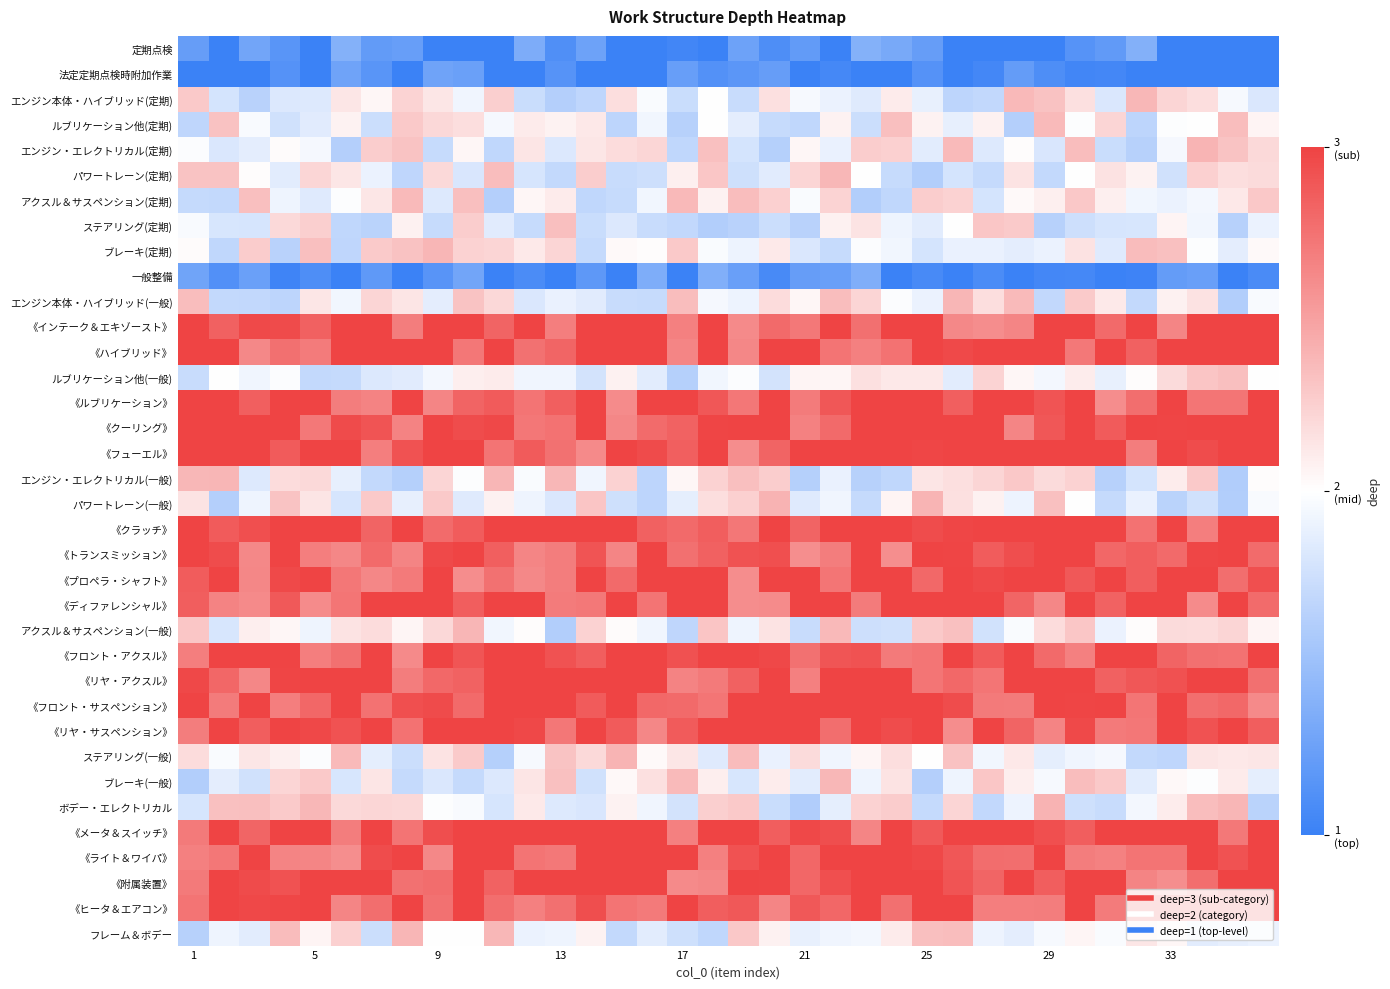

Reading left to right, transcribe all the data shown in this chart.

定期点検: 1.2	1.0	1.3	1.2	1.0	1.4	1.2	1.2	1.0	1.0	1.0	1.3	1.1	1.3	1.0	1.0	1.0	1.0	1.3	1.1	1.2	1.0	1.4	1.3	1.2	1.0	1.0	1.0	1.0	1.1	1.2	1.4	1.0	1.0	1.0	1.0
法定定期点検時附加作業: 1.0	1.0	1.0	1.1	1.0	1.3	1.2	1.0	1.3	1.2	1.0	1.0	1.1	1.0	1.0	1.0	1.2	1.1	1.2	1.2	1.0	1.1	1.0	1.0	1.1	1.0	1.1	1.2	1.1	1.0	1.0	1.0	1.0	1.0	1.0	1.0
エンジン本体・ハイブリッド(定期): 2.3	1.8	1.6	1.8	1.8	2.1	2.0	2.2	2.1	1.9	2.3	1.7	1.6	1.7	2.2	2.0	1.7	2.0	1.7	2.2	2.0	1.9	1.8	2.1	1.9	1.7	1.7	2.4	2.3	2.2	1.8	2.4	2.2	2.2	2.0	1.8
ルブリケーション他(定期): 1.7	2.3	2.0	1.8	1.8	2.1	1.7	2.3	2.2	2.2	1.9	2.1	2.1	2.1	1.7	1.9	1.6	2.0	1.9	1.7	1.7	2.1	1.7	2.3	2.1	1.9	2.1	1.6	2.4	2.0	2.2	1.7	2.0	2.0	2.4	2.1
エンジン・エレクトリカル(定期): 2.0	1.8	1.9	2.0	2.0	1.6	2.3	2.3	1.7	2.0	1.7	2.1	1.8	2.1	2.2	2.2	1.7	2.3	1.8	1.6	2.0	1.9	2.3	2.2	1.9	2.4	1.8	2.0	1.8	2.3	1.7	1.6	1.9	2.4	2.3	2.2
パワートレーン(定期): 2.3	2.3	2.0	1.9	2.2	2.1	1.9	1.7	2.2	1.8	2.3	1.8	1.7	2.3	1.7	1.7	2.1	2.3	1.8	1.8	2.2	2.4	2.0	1.7	1.6	1.8	1.7	2.1	1.7	2.0	2.2	2.1	1.8	2.2	2.2	2.2
アクスル＆サスペンション(定期): 1.7	1.7	2.3	1.9	1.8	2.0	2.1	2.4	1.8	2.3	1.6	2.0	2.1	1.7	1.7	1.9	2.4	2.1	2.3	2.2	2.0	2.2	1.6	1.7	2.3	2.2	1.8	2.0	2.1	2.3	2.1	1.9	1.9	1.9	2.1	2.3
ステアリング(定期): 2.0	1.8	1.8	2.2	2.3	1.7	1.7	2.1	1.7	2.3	1.8	1.7	2.3	1.7	1.8	1.7	1.7	1.6	1.6	1.7	1.6	2.1	2.1	1.9	1.9	2.0	2.3	2.3	1.6	1.7	1.8	1.8	2.1	1.9	1.6	1.9
ブレーキ(定期): 2.0	1.7	2.3	1.6	2.3	1.7	2.3	2.3	2.4	2.2	2.2	2.1	2.2	1.7	2.0	2.0	2.3	2.0	1.9	2.1	1.8	1.7	2.0	1.9	1.8	1.9	1.9	1.9	1.9	2.1	1.8	2.4	2.3	2.0	1.9	2.0
一般整備: 1.3	1.1	1.2	1.0	1.1	1.0	1.2	1.0	1.2	1.3	1.0	1.1	1.0	1.2	1.0	1.3	1.0	1.4	1.2	1.1	1.2	1.2	1.4	1.0	1.1	1.0	1.1	1.0	1.1	1.1	1.0	1.0	1.2	1.2	1.0	1.1
エンジン本体・ハイブリッド(一般): 2.3	1.7	1.7	1.7	2.1	1.9	2.2	2.1	1.9	2.3	2.2	1.8	1.9	1.9	1.7	1.7	2.3	2.0	1.9	2.2	2.0	2.3	2.2	2.0	1.9	2.4	2.2	2.4	1.7	2.3	2.1	1.7	2.1	2.1	1.6	2.0
《インテーク＆エキゾースト》: 3.0	2.8	3.0	3.0	2.8	3.0	3.0	2.7	3.0	3.0	2.8	3.0	2.7	3.0	3.0	3.0	2.7	3.0	2.6	2.8	2.7	3.0	2.8	3.0	3.0	2.6	2.6	2.6	3.0	3.0	2.8	3.0	2.6	3.0	3.0	3.0
《ハイブリッド》: 3.0	3.0	2.6	2.8	2.7	3.0	3.0	3.0	3.0	2.7	3.0	2.8	2.8	3.0	3.0	3.0	2.6	3.0	2.6	3.0	3.0	2.7	2.7	2.7	3.0	3.0	3.0	3.0	3.0	2.7	3.0	2.8	3.0	3.0	3.0	3.0
ルブリケーション他(一般): 1.7	2.0	1.9	2.0	1.7	1.7	1.8	1.8	1.9	2.1	2.1	1.9	1.9	1.8	2.1	1.9	1.6	1.9	2.0	1.8	2.1	2.1	2.2	2.1	2.1	1.9	2.2	2.0	1.9	2.1	1.9	2.0	2.2	2.3	2.3	2.0
《ルブリケーション》: 3.0	3.0	2.9	3.0	3.0	2.7	2.7	3.0	2.6	2.8	2.9	2.7	2.9	3.0	2.6	3.0	3.0	2.9	2.7	3.0	2.7	2.9	3.0	3.0	3.0	2.8	3.0	3.0	2.9	3.0	2.6	2.8	3.0	2.7	2.7	3.0
《クーリング》: 3.0	3.0	3.0	3.0	2.7	3.0	2.9	2.7	3.0	2.9	3.0	2.7	2.7	3.0	2.6	2.8	2.8	3.0	3.0	3.0	2.7	2.8	3.0	3.0	3.0	3.0	3.0	2.6	2.9	3.0	2.9	3.0	3.0	3.0	3.0	3.0
《フューエル》: 3.0	3.0	3.0	2.9	3.0	3.0	2.7	2.9	3.0	3.0	2.7	2.9	2.8	2.6	3.0	3.0	2.8	3.0	2.6	2.8	3.0	3.0	3.0	3.0	3.0	3.0	3.0	3.0	3.0	3.0	3.0	2.7	3.0	3.0	3.0	3.0
エンジン・エレクトリカル(一般): 2.4	2.4	1.8	2.2	2.2	1.9	1.7	1.6	2.2	2.0	2.4	2.0	2.4	1.9	2.2	1.7	2.0	2.2	2.3	2.3	1.6	1.9	1.6	1.7	2.1	2.2	2.2	2.3	2.2	2.2	1.6	1.8	2.1	2.3	1.6	2.0
パワートレーン(一般): 2.1	1.6	1.9	2.3	2.1	1.8	2.3	1.9	2.3	1.8	2.1	1.9	1.8	2.3	1.8	1.7	1.9	2.2	2.2	2.4	1.8	1.9	1.7	2.1	2.4	2.2	2.1	1.9	2.3	2.0	1.7	1.9	1.7	1.8	1.6	2.0
《クラッチ》: 3.0	2.9	2.9	3.0	3.0	3.0	2.8	3.0	2.8	2.9	3.0	3.0	3.0	3.0	3.0	2.8	2.8	2.9	2.7	3.0	2.8	3.0	3.0	3.0	3.0	3.0	3.0	3.0	3.0	3.0	3.0	2.7	3.0	2.7	3.0	3.0
《トランスミッション》: 3.0	2.9	2.6	3.0	2.7	2.6	2.8	2.7	3.0	3.0	2.9	2.6	2.7	2.9	2.6	3.0	2.8	2.8	2.9	2.9	2.6	2.7	3.0	2.6	3.0	3.0	2.9	2.9	3.0	3.0	2.8	2.9	2.8	3.0	3.0	2.8
《プロペラ・シャフト》: 2.9	3.0	2.6	3.0	3.0	2.7	2.6	2.7	3.0	2.6	2.8	2.6	2.7	3.0	2.8	3.0	3.0	3.0	2.6	3.0	3.0	2.7	3.0	3.0	2.8	3.0	3.0	3.0	3.0	2.9	3.0	2.9	3.0	3.0	2.8	2.9
《ディファレンシャル》: 2.9	2.7	2.6	2.9	2.6	2.7	3.0	3.0	3.0	2.9	3.0	3.0	2.7	2.7	3.0	2.7	3.0	3.0	2.6	2.6	3.0	3.0	2.7	3.0	3.0	3.0	3.0	2.8	2.6	3.0	2.8	3.0	3.0	2.6	3.0	2.8
アクスル＆サスペンション(一般): 2.3	1.8	2.1	2.0	1.9	2.1	2.2	2.1	2.2	2.4	1.9	2.0	1.6	2.2	2.0	1.9	1.7	2.3	1.9	2.1	1.7	2.4	1.7	1.8	2.3	2.3	1.8	2.0	2.2	2.3	1.9	2.0	2.2	2.2	2.2	2.1
《フロント・アクスル》: 2.7	3.0	3.0	3.0	2.7	2.8	3.0	2.6	3.0	2.9	3.0	3.0	2.9	2.9	3.0	3.0	2.9	3.0	3.0	3.0	2.8	2.9	2.9	2.7	2.7	3.0	2.9	3.0	2.8	2.7	3.0	3.0	2.8	2.8	2.7	3.0
《リヤ・アクスル》: 3.0	2.8	2.6	3.0	3.0	3.0	3.0	2.7	2.8	2.8	3.0	3.0	3.0	3.0	3.0	3.0	2.7	2.7	2.8	3.0	2.7	3.0	3.0	3.0	2.7	2.8	2.7	3.0	3.0	3.0	2.8	2.9	2.9	3.0	3.0	2.8
《フロント・サスペンション》: 3.0	2.7	3.0	2.7	2.8	3.0	2.7	2.9	3.0	2.8	3.0	3.0	3.0	2.9	3.0	2.8	2.8	2.7	3.0	3.0	3.0	3.0	3.0	3.0	3.0	2.9	2.7	2.7	3.0	3.0	3.0	2.7	3.0	2.8	2.8	2.6
《リヤ・サスペンション》: 2.7	3.0	2.9	3.0	3.0	2.9	3.0	2.7	3.0	3.0	3.0	3.0	2.7	3.0	2.9	2.6	2.9	3.0	3.0	3.0	3.0	2.8	3.0	3.0	3.0	2.6	3.0	2.8	2.6	3.0	2.7	2.7	3.0	2.9	3.0	2.9
ステアリング(一般): 2.2	2.0	2.1	2.1	2.0	2.4	1.9	1.7	2.1	2.3	1.6	2.0	2.3	2.2	2.4	2.0	2.1	1.8	2.4	1.9	2.2	1.9	2.0	2.2	2.0	2.3	1.9	2.1	1.9	1.9	2.0	1.7	1.7	2.1	2.1	2.1
ブレーキ(一般): 1.6	1.9	1.8	2.2	2.3	1.8	2.1	1.7	1.8	1.7	1.8	2.1	2.3	1.8	2.0	2.2	2.4	2.1	1.8	2.1	1.9	2.4	1.9	2.1	1.6	1.9	2.3	2.1	2.0	2.3	2.3	1.9	2.0	2.0	2.1	1.9
ボデー・エレクトリカル: 1.8	2.3	2.3	2.3	2.4	2.2	2.2	2.2	2.0	2.0	1.8	2.1	1.8	1.8	2.1	1.9	1.8	2.3	2.3	1.7	1.6	1.9	2.2	2.3	1.7	2.2	1.7	1.9	2.4	1.8	1.7	1.9	2.1	2.3	2.4	1.7
《メータ＆スイッチ》: 2.7	3.0	2.8	3.0	3.0	2.7	3.0	2.7	2.9	3.0	3.0	3.0	3.0	3.0	3.0	3.0	2.7	3.0	3.0	2.9	3.0	2.9	2.6	3.0	2.9	3.0	3.0	3.0	2.9	2.9	3.0	3.0	3.0	3.0	2.7	3.0
《ライト＆ワイパ》: 2.7	2.7	3.0	2.7	2.6	2.6	2.9	3.0	2.6	3.0	3.0	2.7	2.7	3.0	3.0	3.0	3.0	2.7	2.9	3.0	2.8	3.0	3.0	3.0	3.0	2.9	2.8	2.8	3.0	2.7	2.7	2.7	2.7	3.0	2.9	3.0
《附属装置》: 2.7	3.0	3.0	2.9	3.0	3.0	3.0	2.8	2.8	3.0	2.8	3.0	3.0	3.0	3.0	3.0	2.6	2.6	3.0	3.0	2.8	2.9	3.0	3.0	3.0	2.9	2.8	3.0	2.9	3.0	3.0	2.7	2.6	2.8	3.0	3.0
《ヒータ＆エアコン》: 2.7	3.0	3.0	3.0	3.0	2.6	2.8	3.0	2.8	3.0	2.8	2.7	2.8	2.9	2.7	2.7	3.0	2.9	2.9	2.6	2.9	2.8	3.0	2.8	3.0	3.0	2.7	2.7	2.7	3.0	2.7	3.0	3.0	3.0	3.0	3.0
フレーム＆ボデー: 1.6	1.9	1.9	2.4	2.1	2.2	1.7	2.4	2.0	2.0	2.4	1.9	1.9	2.1	1.7	1.9	1.8	1.7	2.3	2.1	1.9	1.9	1.9	2.1	2.3	2.3	1.9	1.9	2.0	2.1	2.0	2.1	2.0	1.9	1.9	1.9